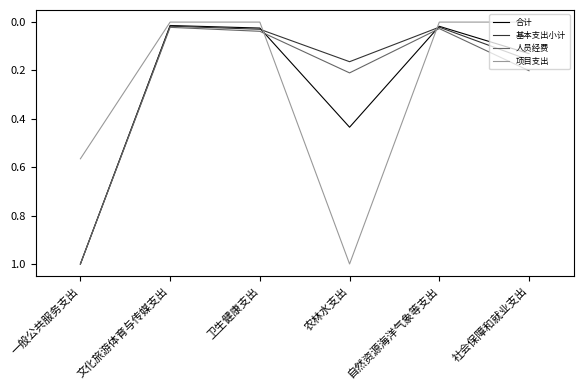

Between 卫生健康支出 and 农林水支出, which series saw the biggest shift?

项目支出